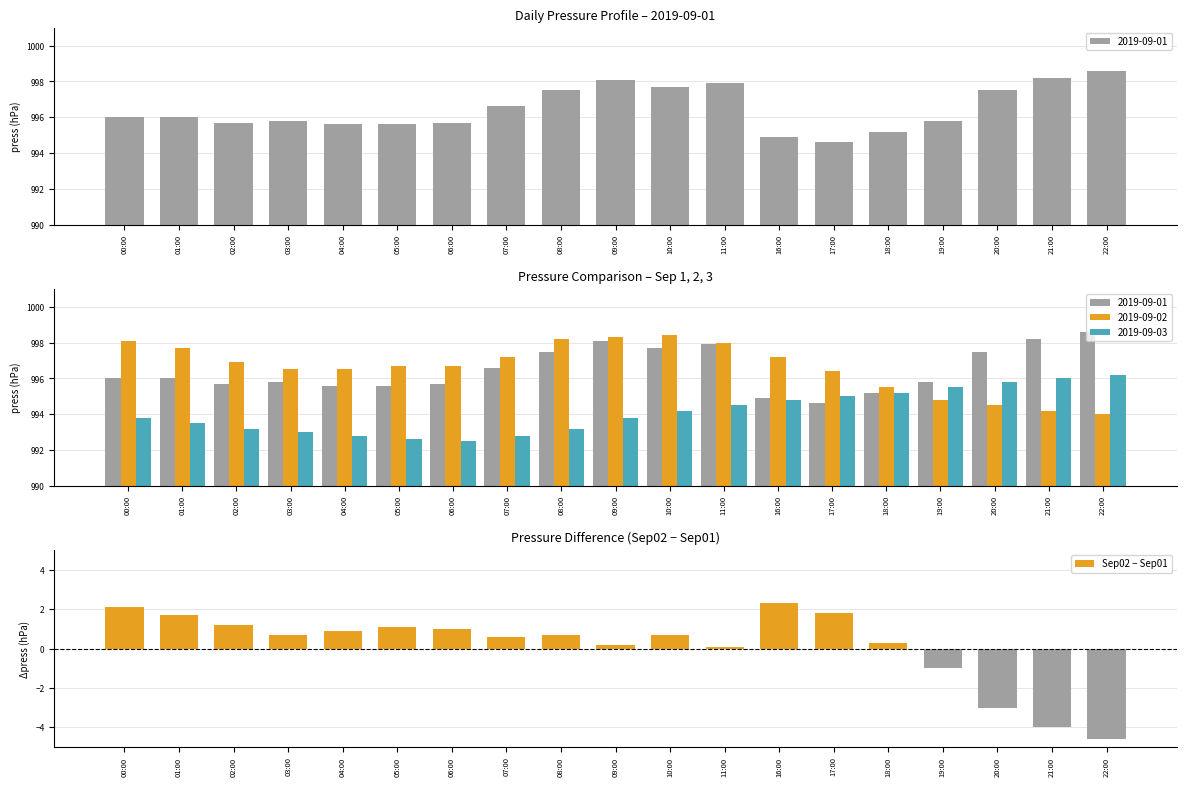

Rank the categories by value from highest to lowest.

16:00, 00:00, 17:00, 01:00, 02:00, 05:00, 06:00, 04:00, 03:00, 08:00, 10:00, 07:00, 18:00, 09:00, 11:00, 19:00, 20:00, 21:00, 22:00